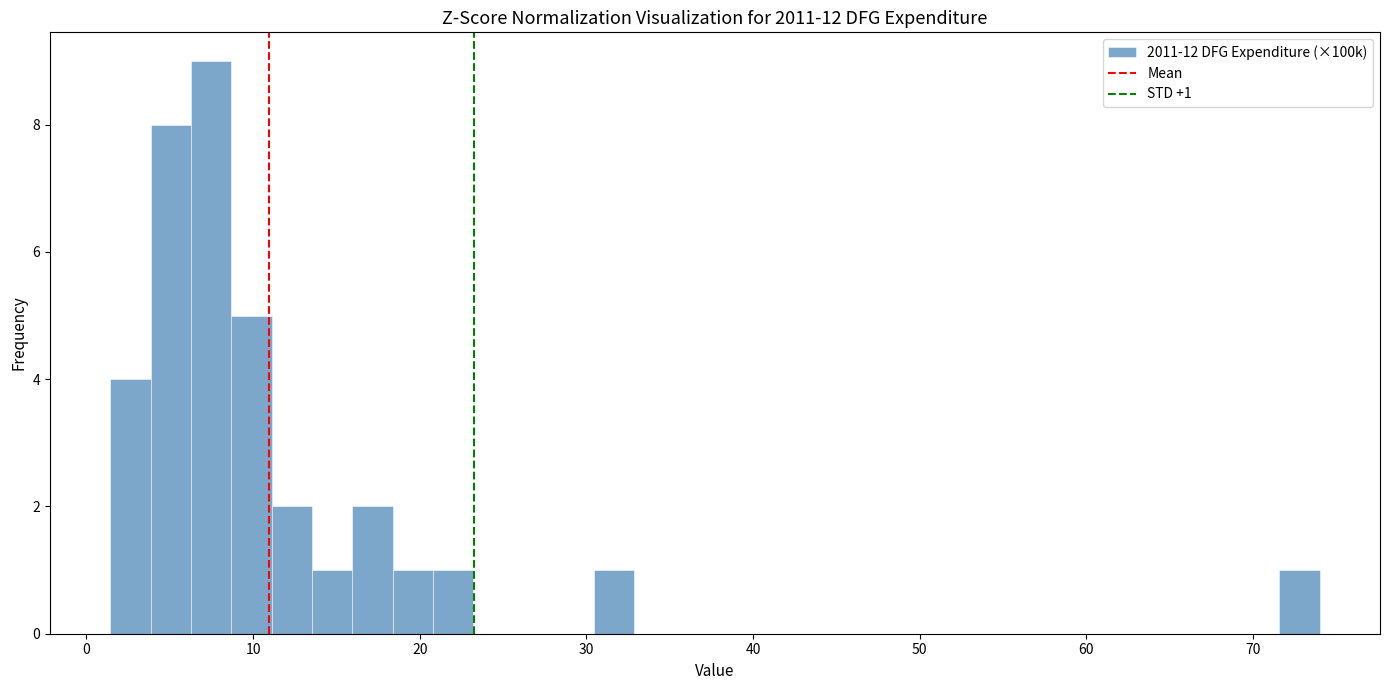

Around what value on the x-axis is the tallest bar? Give the approximate position of its centre, as read against the axis.

7